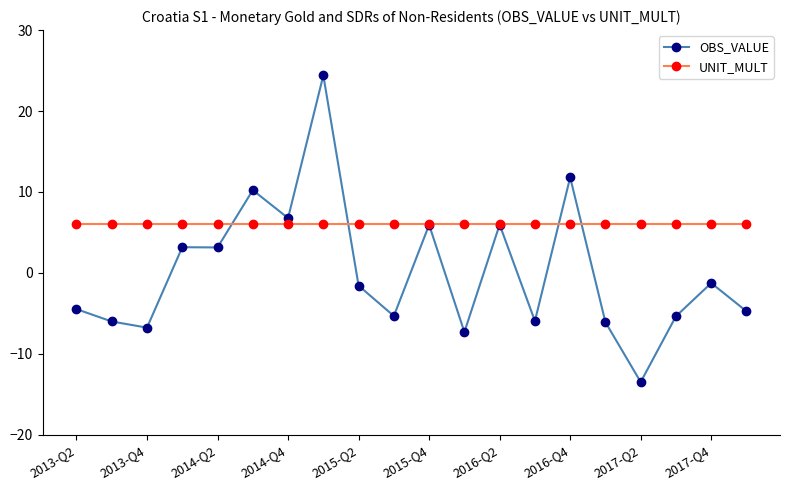

In OBS_VALUE, how many points are lower than both neighbors (excluding endpoints)?

7